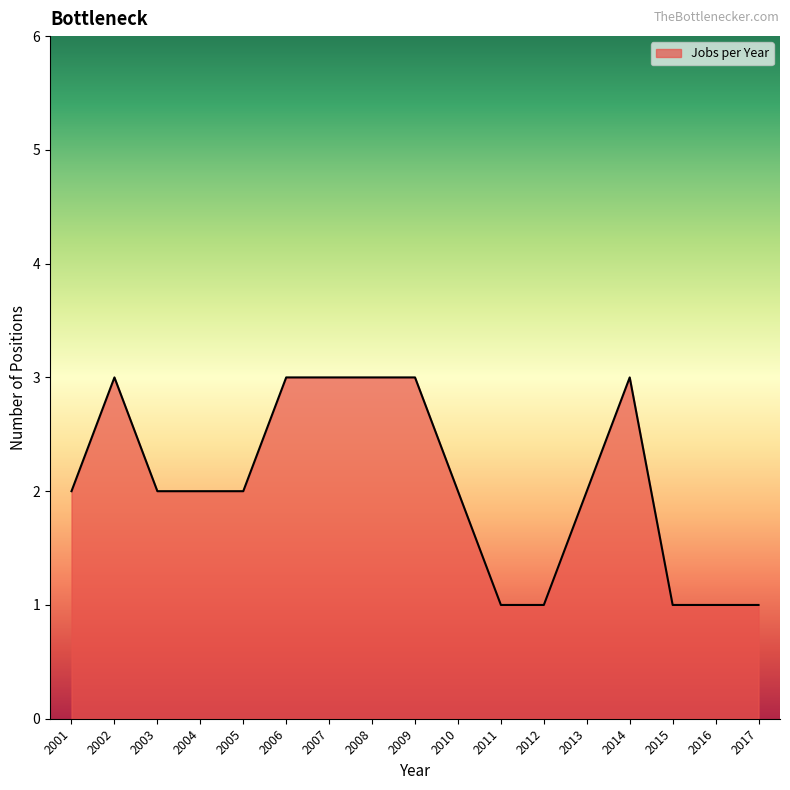

What is the difference between the maximum and minimum values?

2